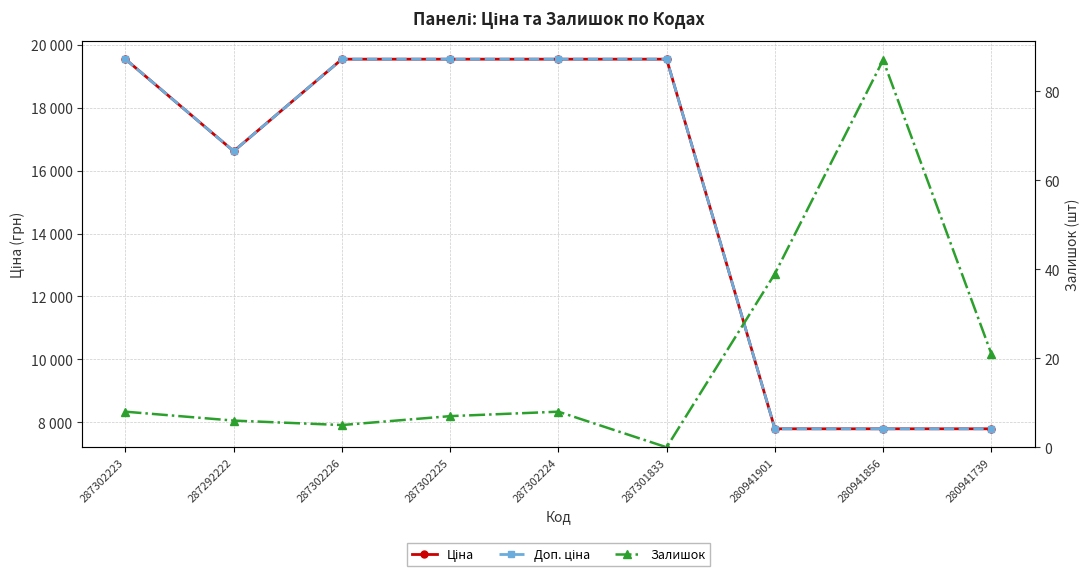

What is the greatest value displayed?

19542.7